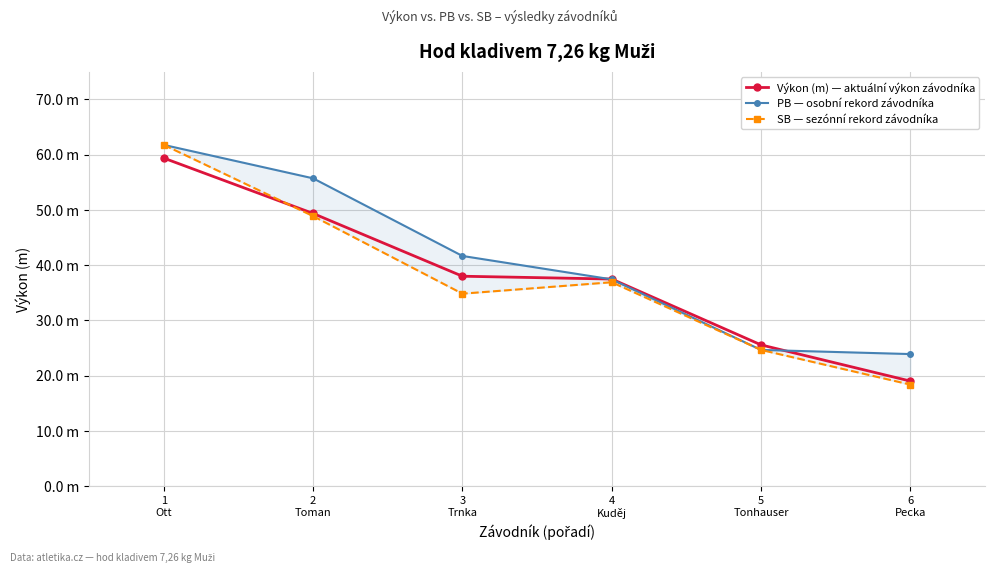

The value of SB — sezónní rekord závodníka at 4
Kuděj is 36.9. True or false?

True